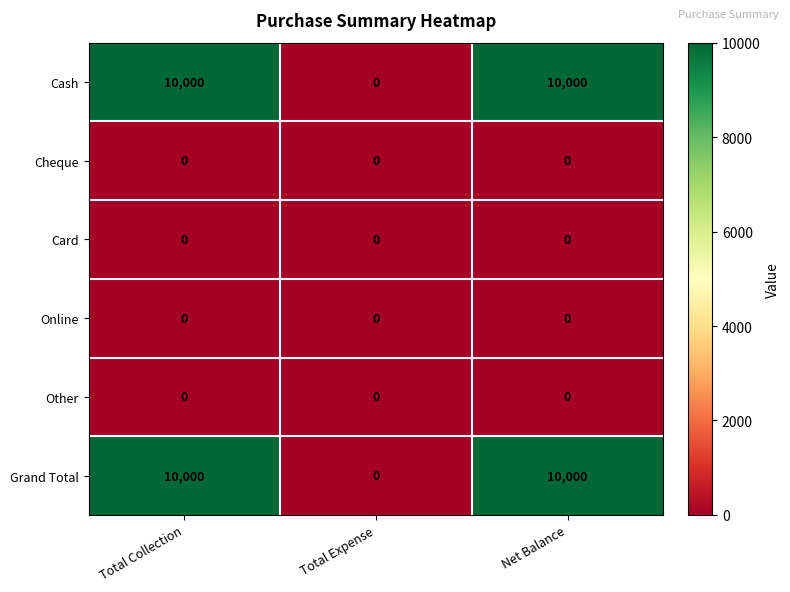

What is the spread (max minus min) of values at Total Collection?

10000